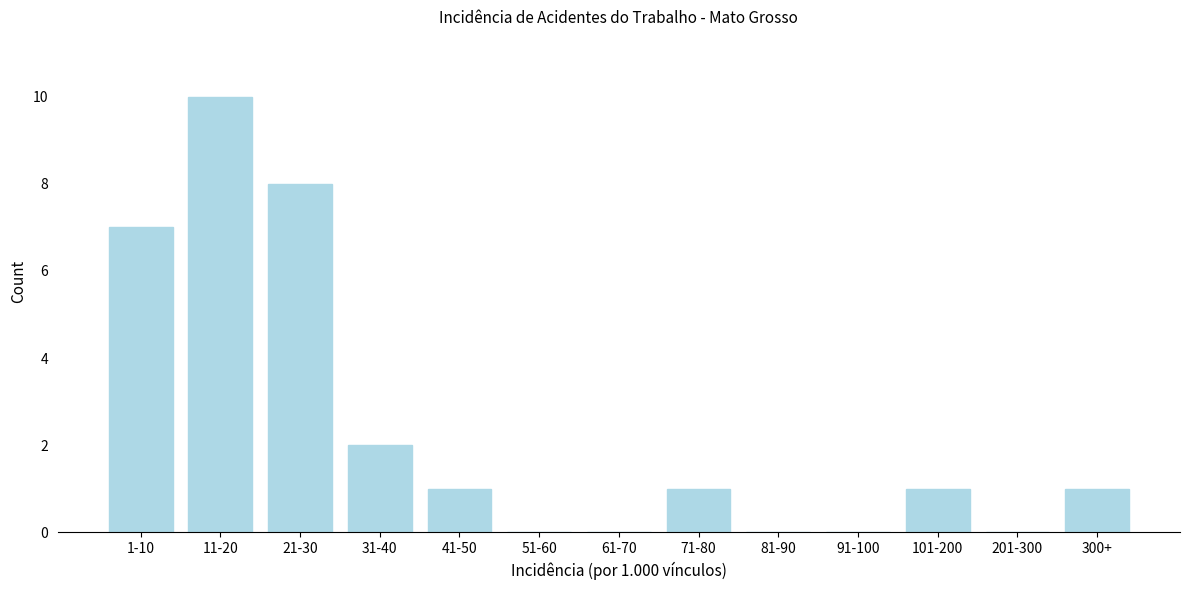

Reading left to right, list all the values displayed in this chart.

1-10=7	11-20=10	21-30=8	31-40=2	41-50=1	51-60=0	61-70=0	71-80=1	81-90=0	91-100=0	101-200=1	201-300=0	300+=1